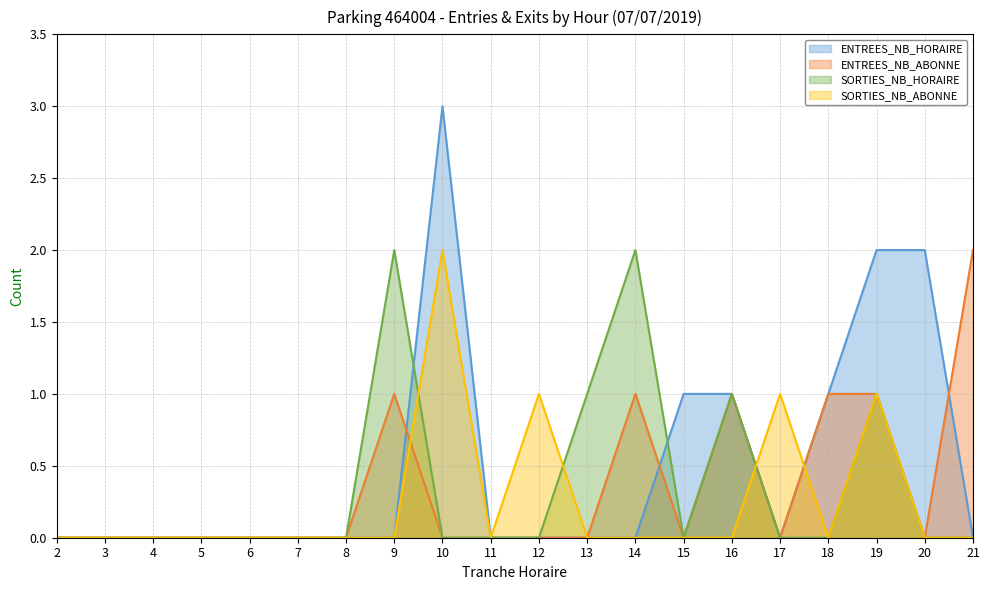

After their last crossing, which series has the higher values: SORTIES_NB_ABONNE or SORTIES_NB_HORAIRE?

SORTIES_NB_ABONNE